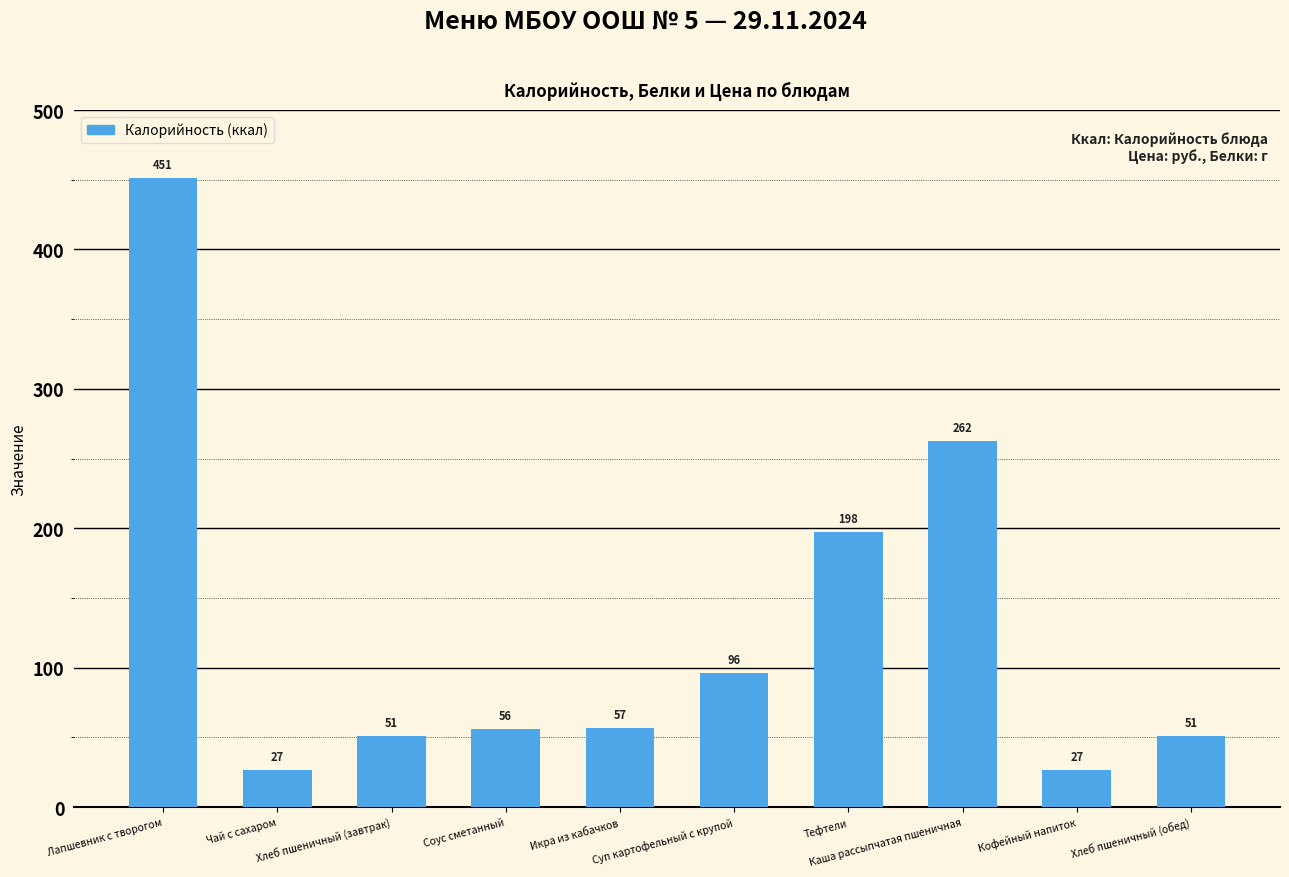

What is the minimum value shown in the chart?

26.8